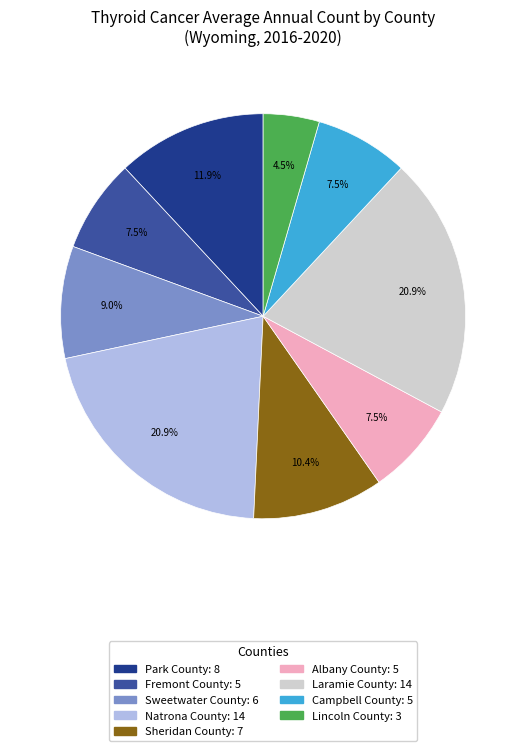

Approximately how many times larger is the value at Sweetwater County compared to Fremont County?

1.2